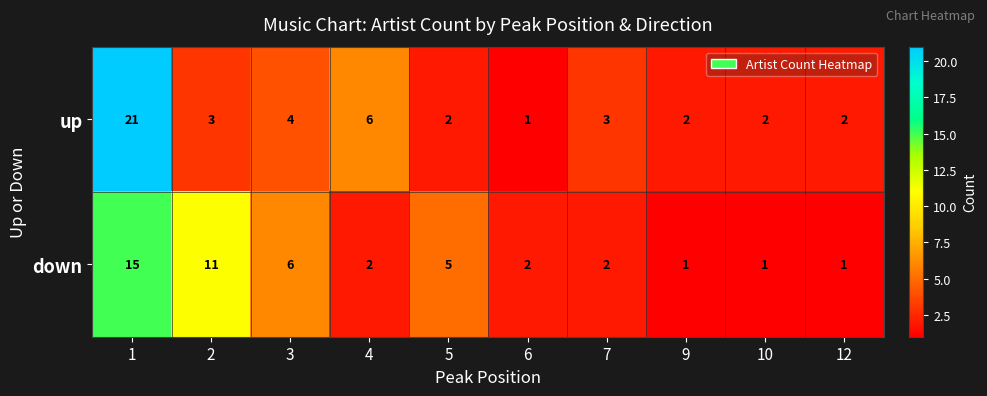

Reading left to right, transcribe all the data shown in this chart.

up: 1=21	2=3	3=4	4=6	5=2	6=1	7=3	9=2	10=2	12=2
down: 1=15	2=11	3=6	4=2	5=5	6=2	7=2	9=1	10=1	12=1